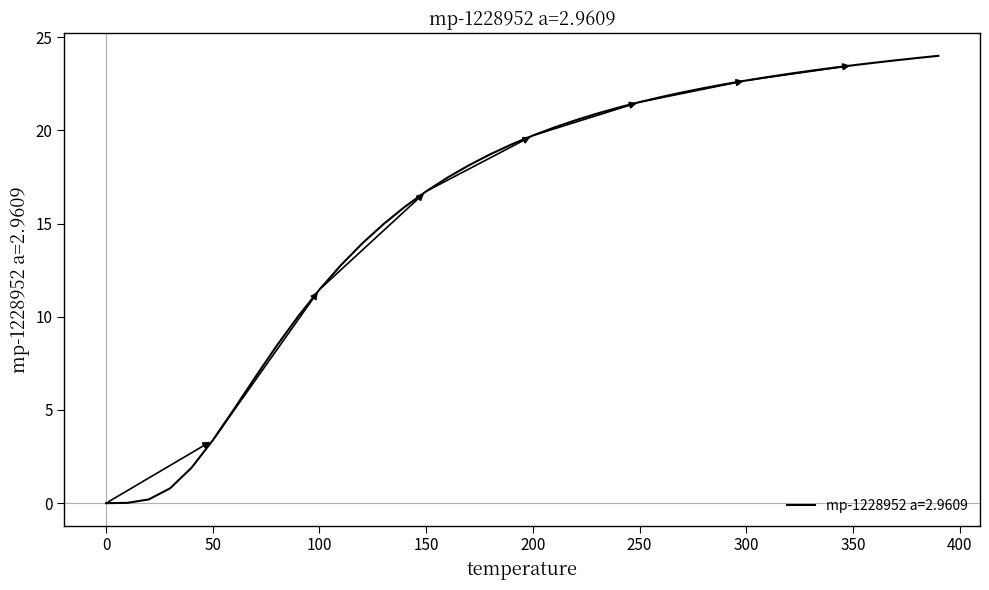

What is the maximum value shown in the chart?

24.0